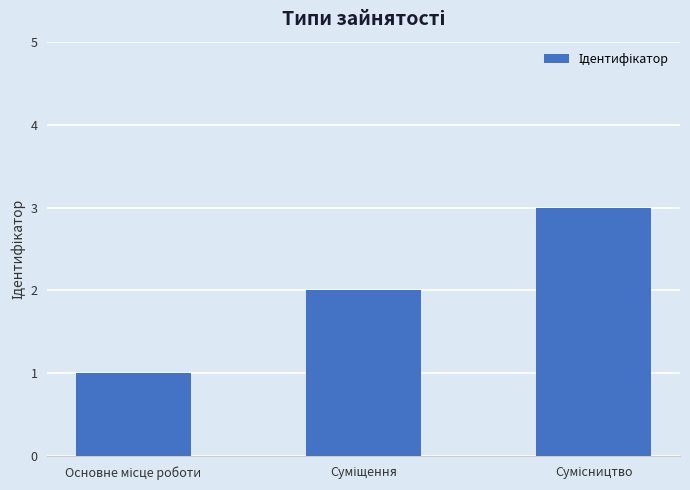

What is the maximum value shown in the chart?

3